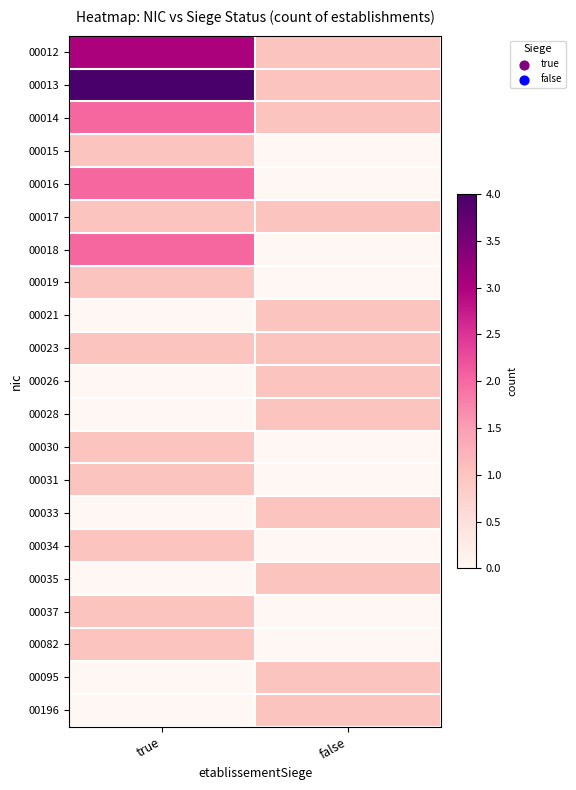

Which series changed the most between true and false?

00013